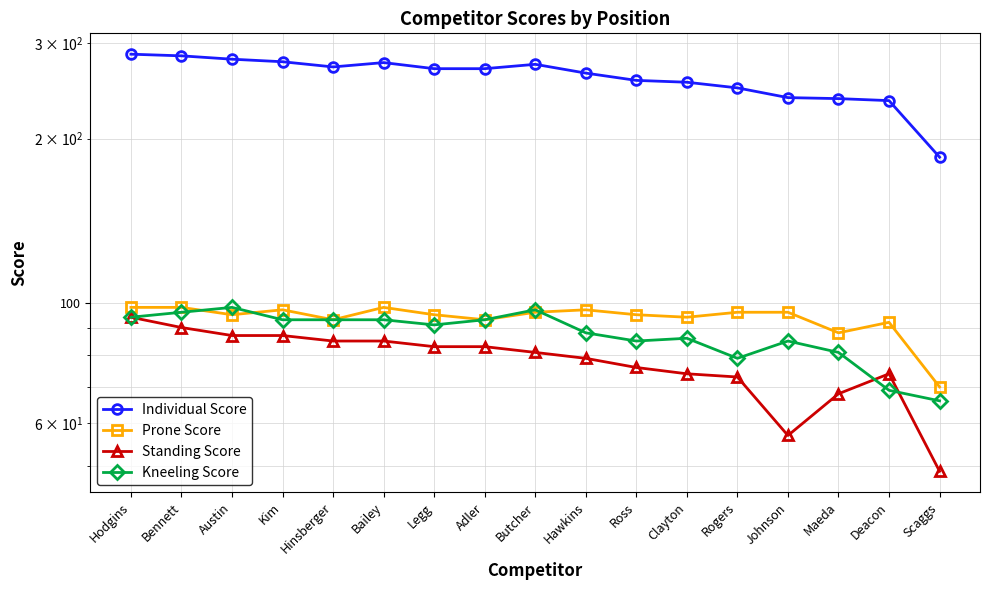

True or false: Prone Score has a value of 98 at Bennett.

True